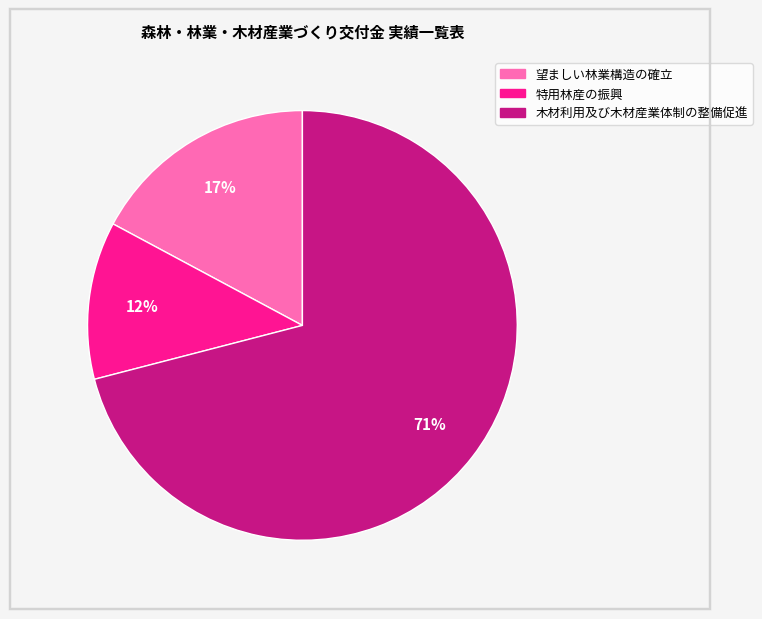

Between 望ましい林業構造の確立 and 特用林産の振興, which is larger?

望ましい林業構造の確立